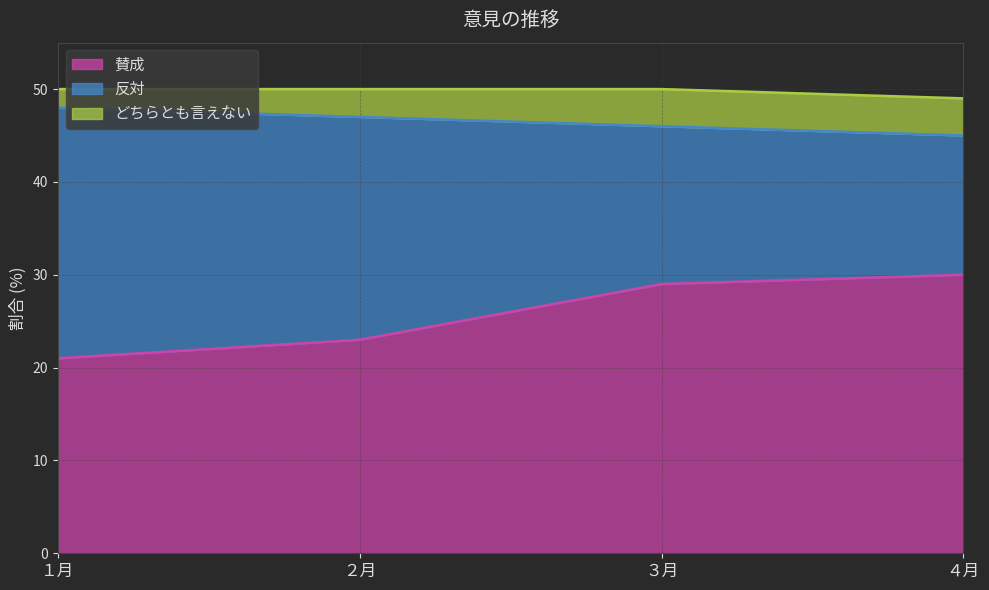

How many data points in どちらとも言えない are less than 4?

2